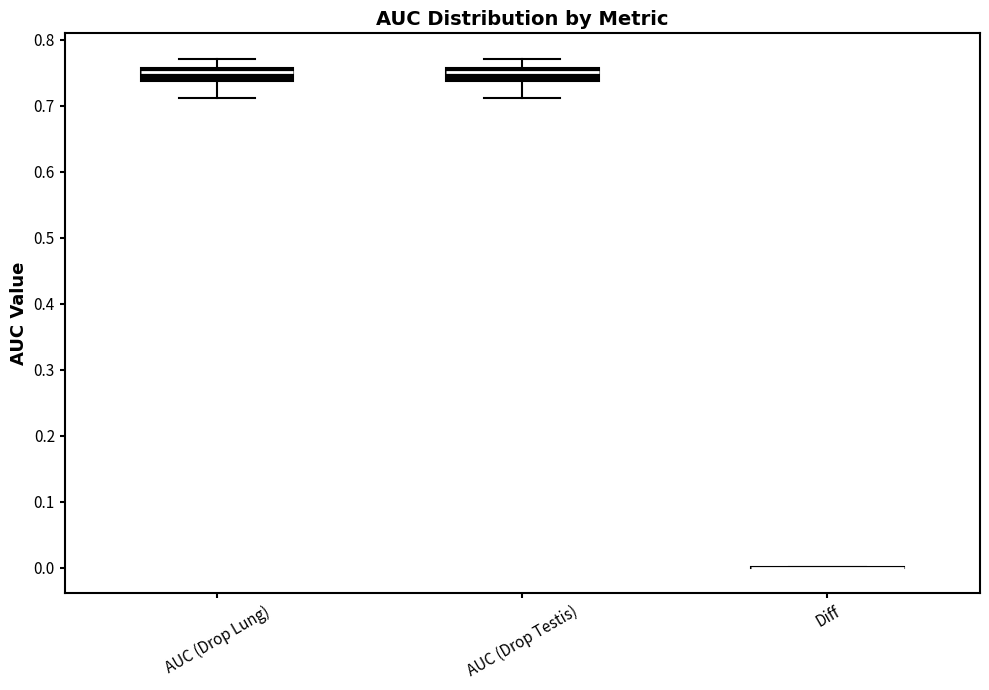

Where is the upper edge of the box for AUC (Drop Lung) on the y-axis? The values are not printed on the chart, so give them approximately, as read against the axis.

0.76